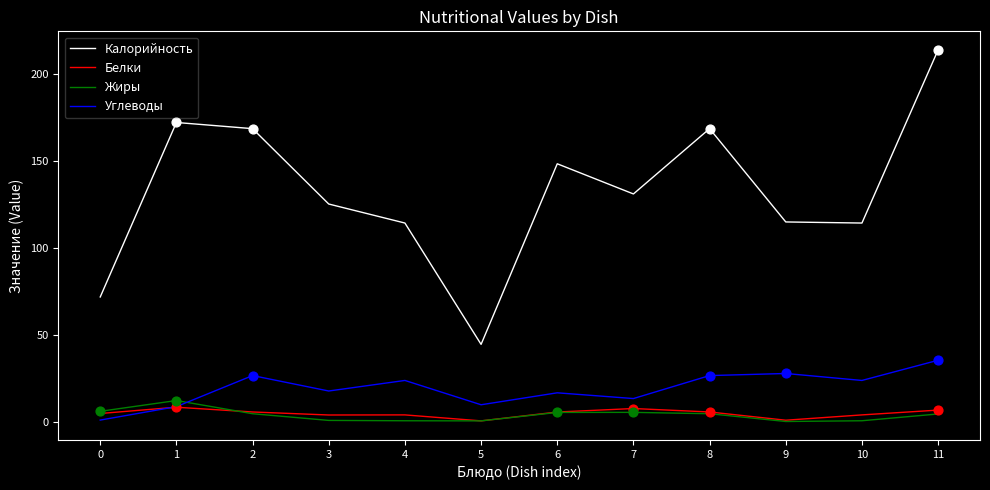

At which category is the sum across all series the highest?

11